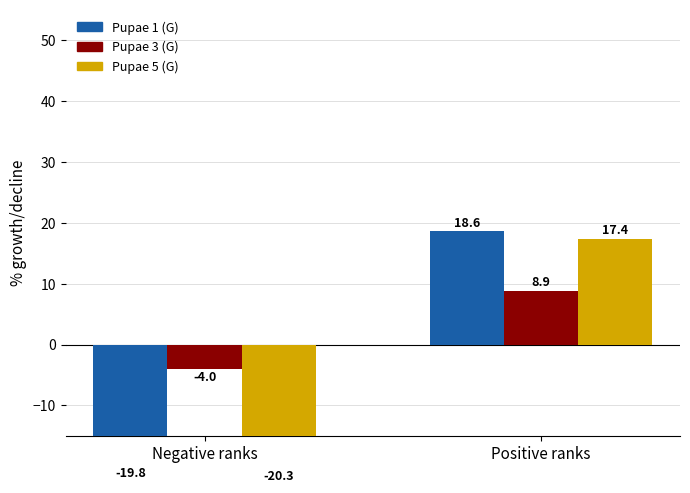

True or false: Pupae 3 (G) has a value of -4.0 at Negative ranks.

True